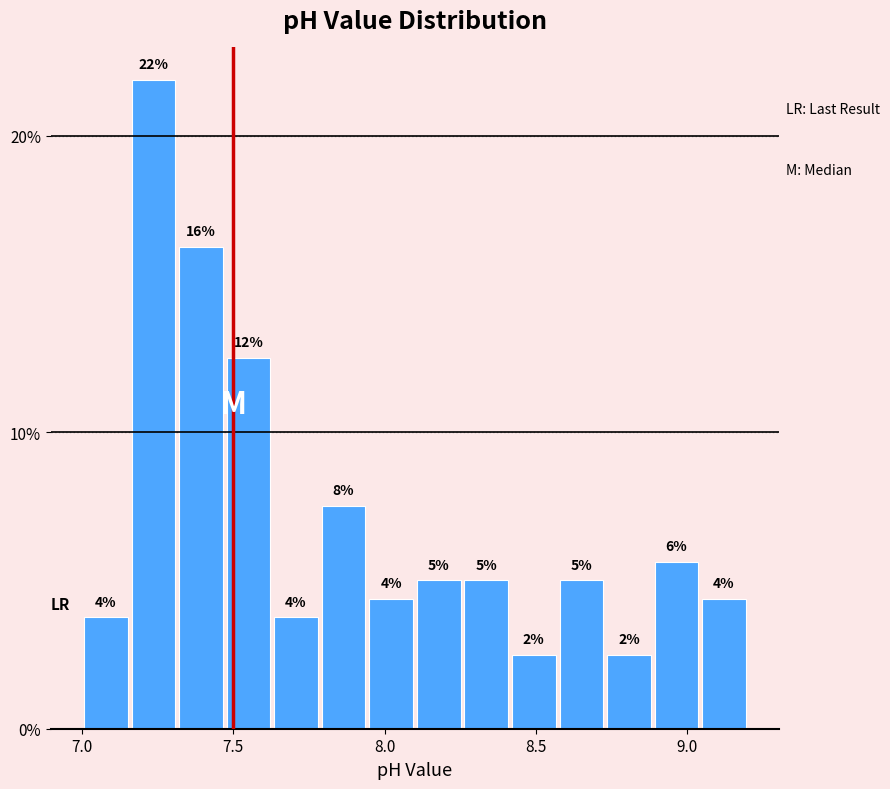

Around what value on the x-axis is the tallest bar? Give the approximate position of its centre, as read against the axis.

7.25